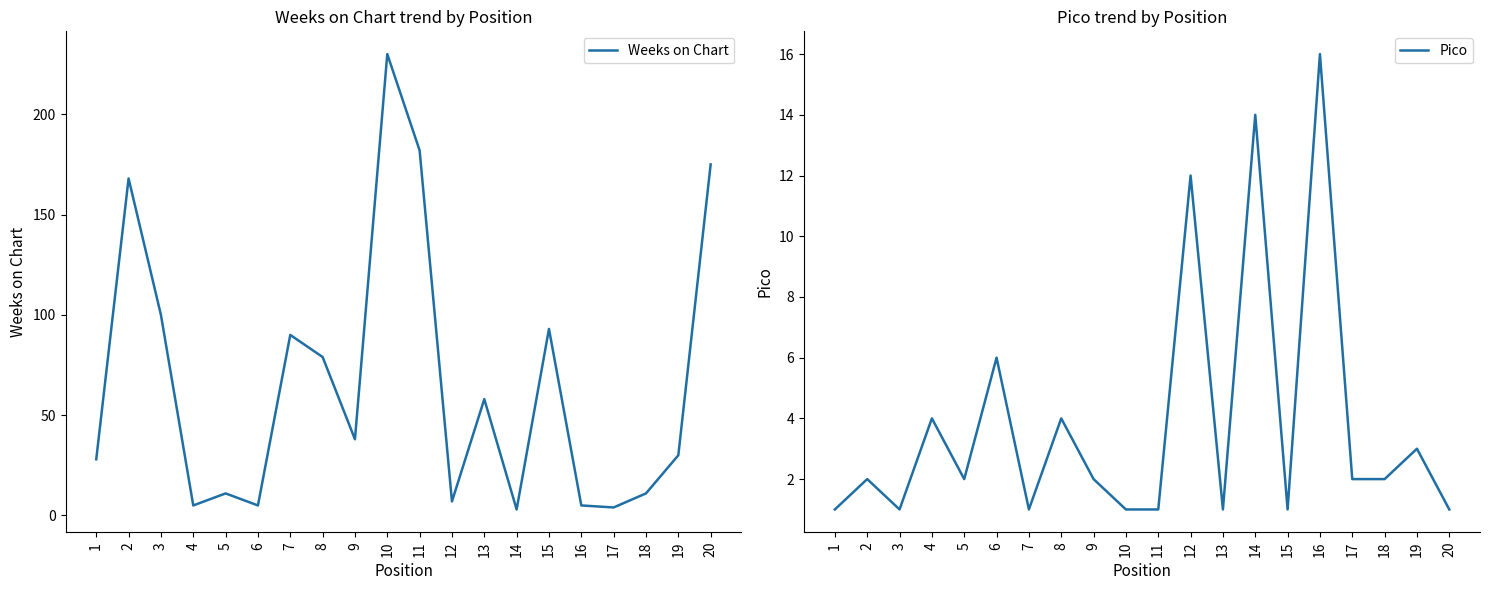

What is the difference between the maximum and minimum values in the Weeks on Chart series?

227